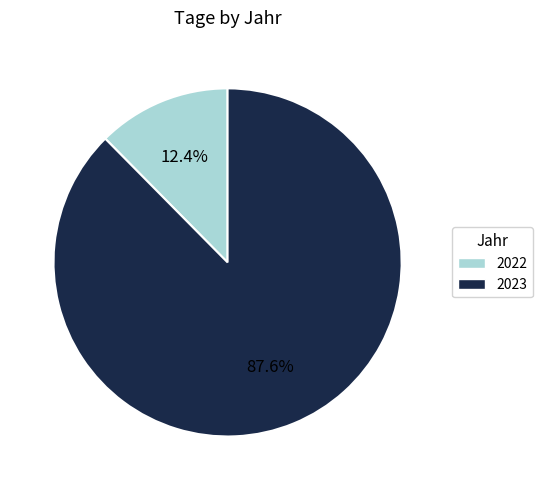

What is the ratio of the value at 2022 to the value at 2023?

0.1